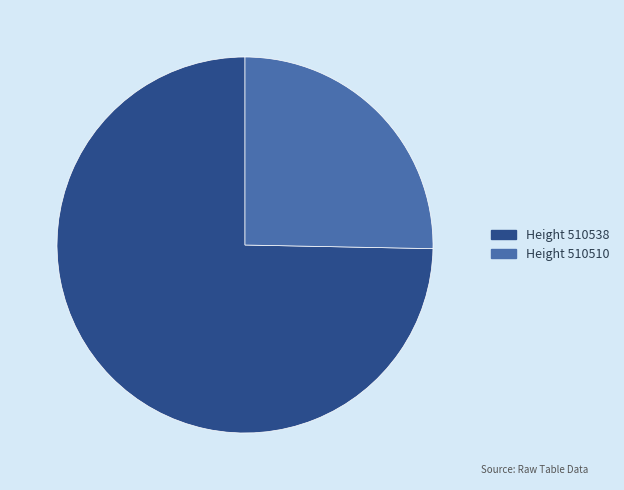

Does any single category account for the majority?

Yes